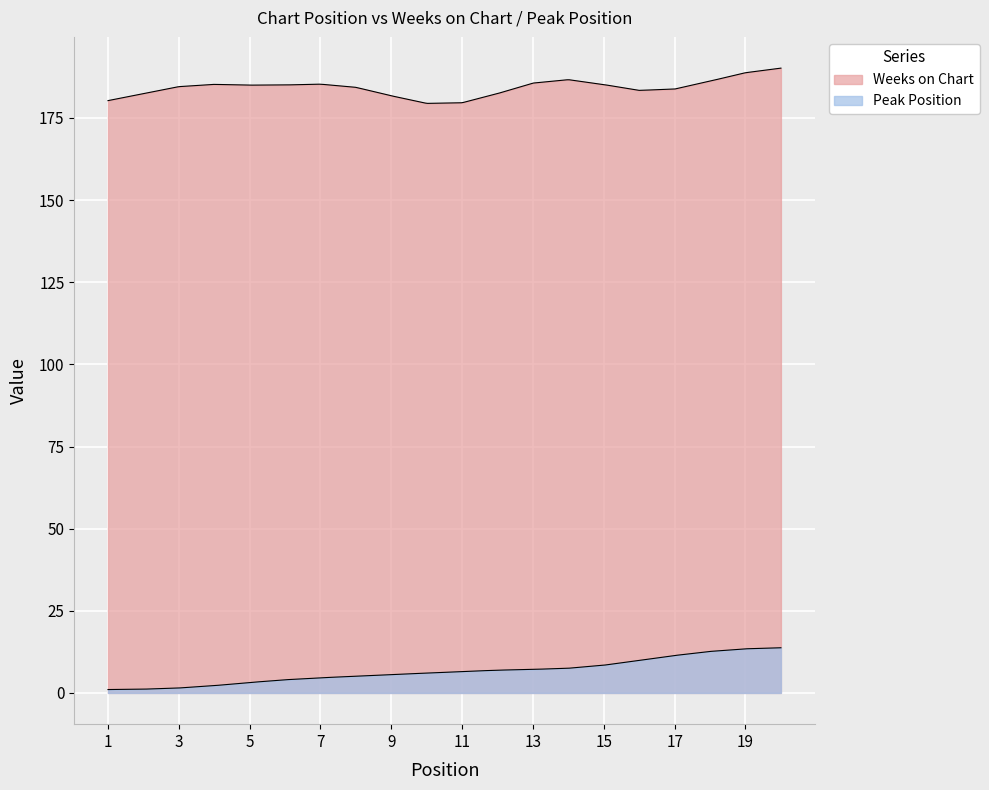

True or false: Weeks on Chart and Peak Position cross at least once.

False